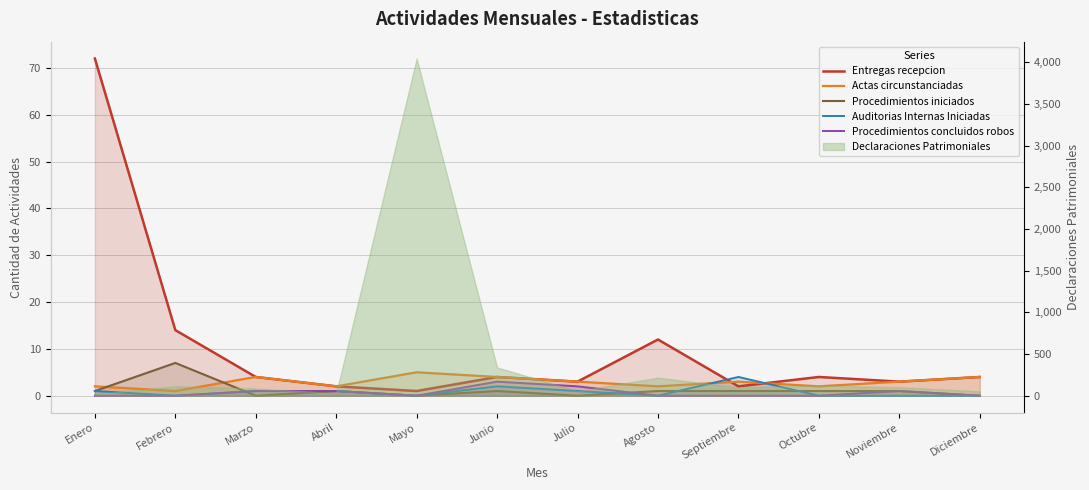

How many intersections are there between Procedimientos iniciados and Procedimientos concluidos robos?

2